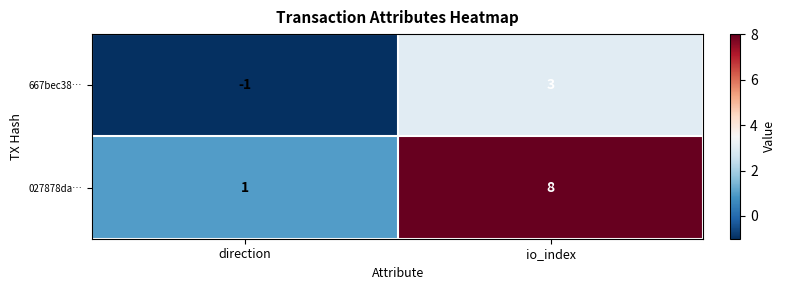

Which series has the largest total across all categories?

027878da…